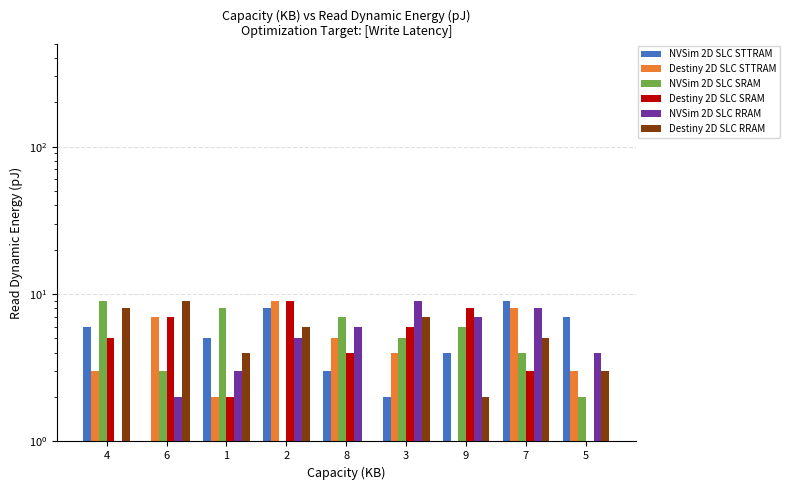

What is the sum of the Destiny 2D SLC STTRAM values at 9 and 2?

10